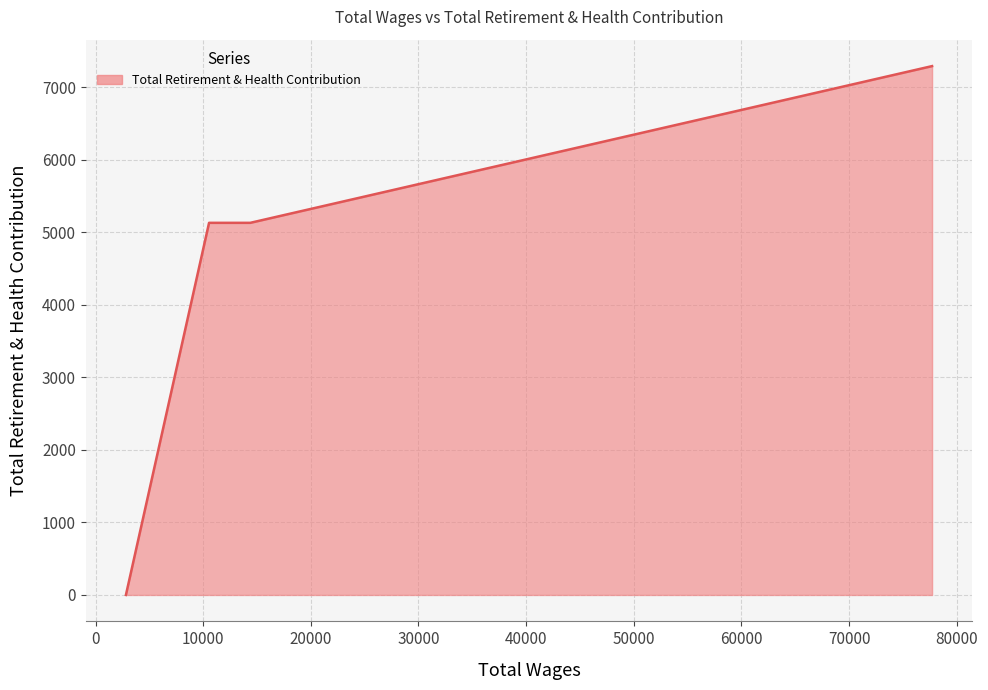

What is the difference between the second highest and minimum values?

5131